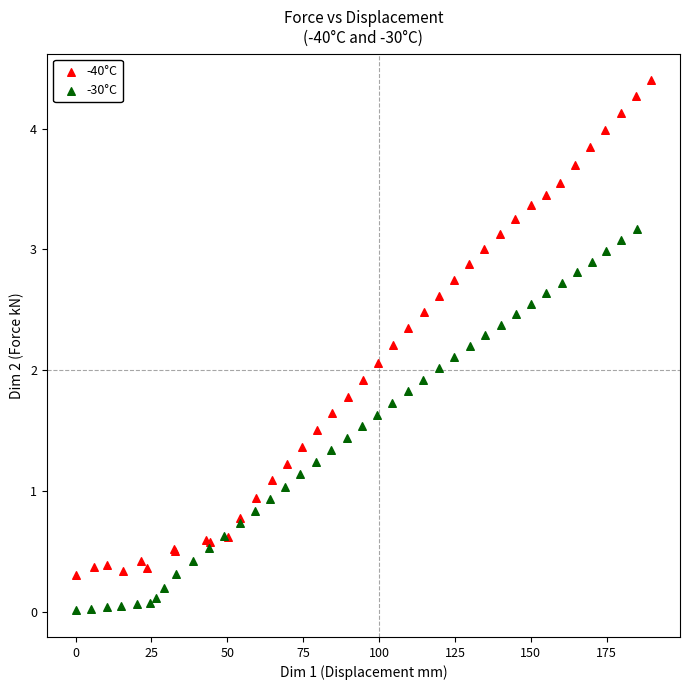

Which series has the widest spread of Y values?

-40°C